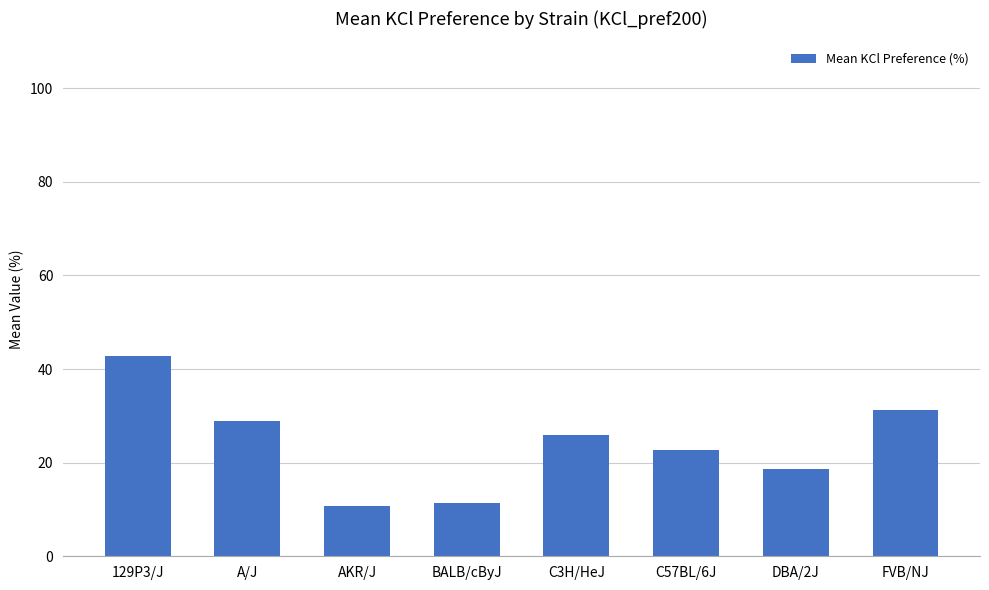

Which has a higher value, C57BL/6J or AKR/J?

C57BL/6J